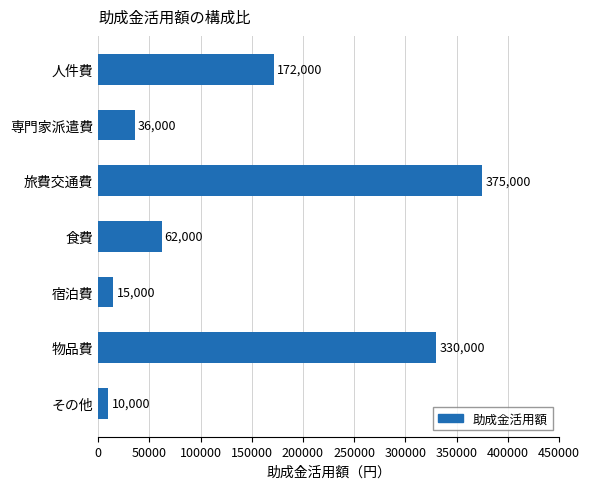

The value at その他 is 10000. True or false?

True